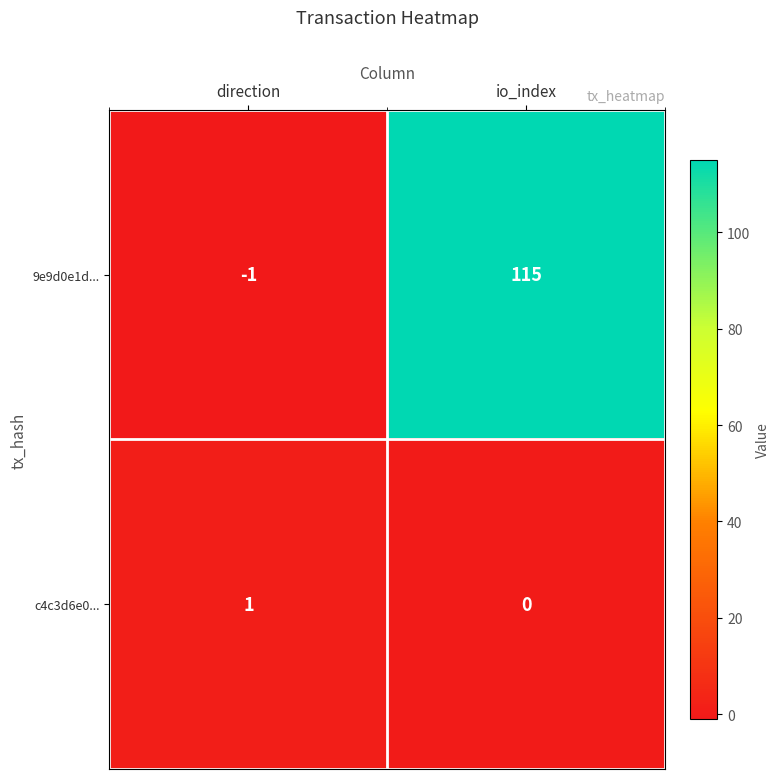

At how many categories does at least one series exceed 86?

1